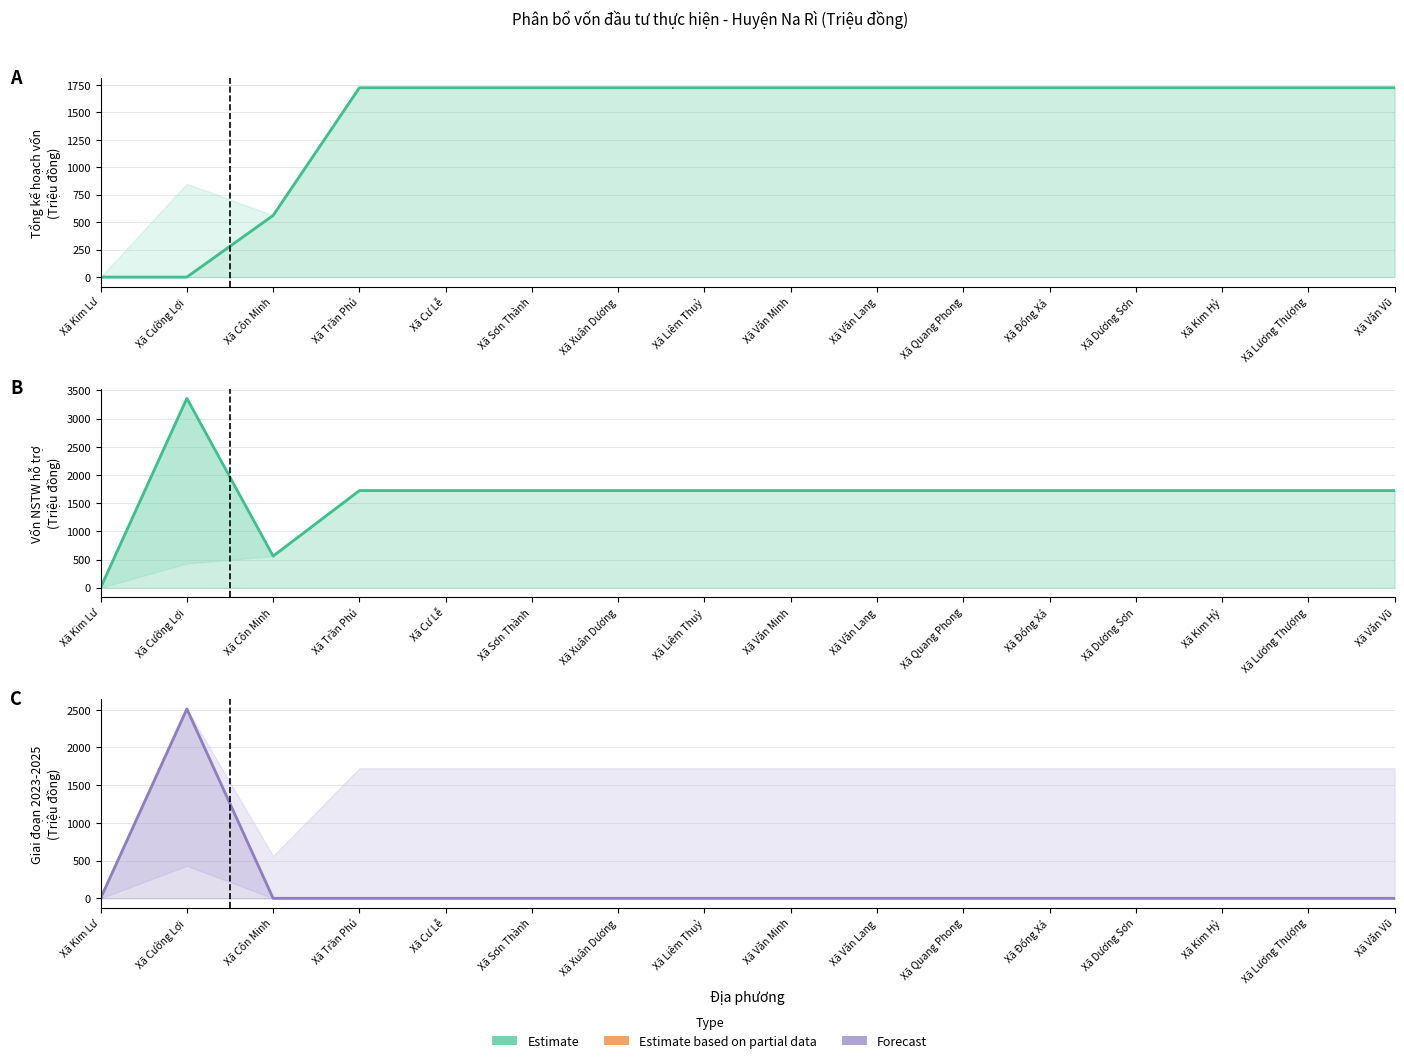

How many series are shown in this chart?

3